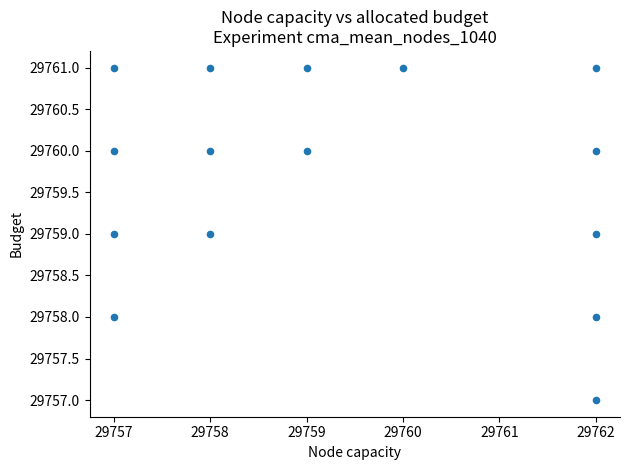

What is the range of Y values (max minus min)?

4